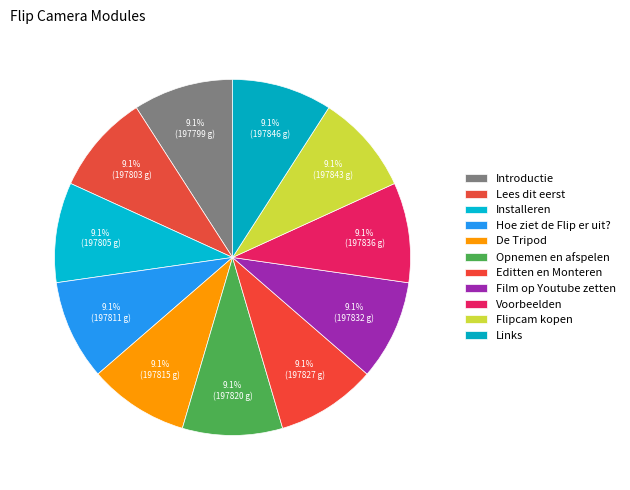

What is the total percentage of Film op Youtube zetten and De Tripod?

18.2%